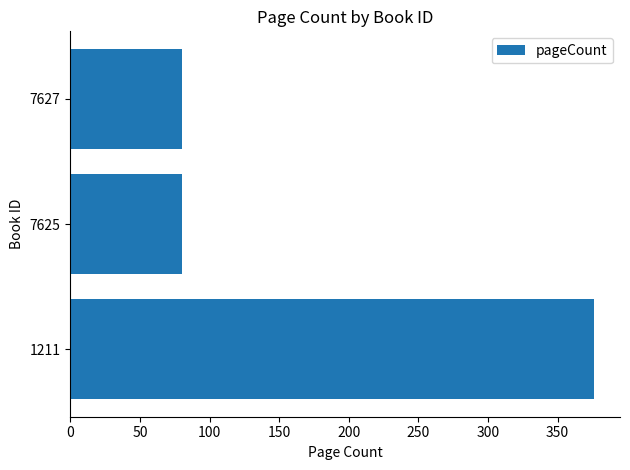

The value at 7625 is 80. True or false?

True